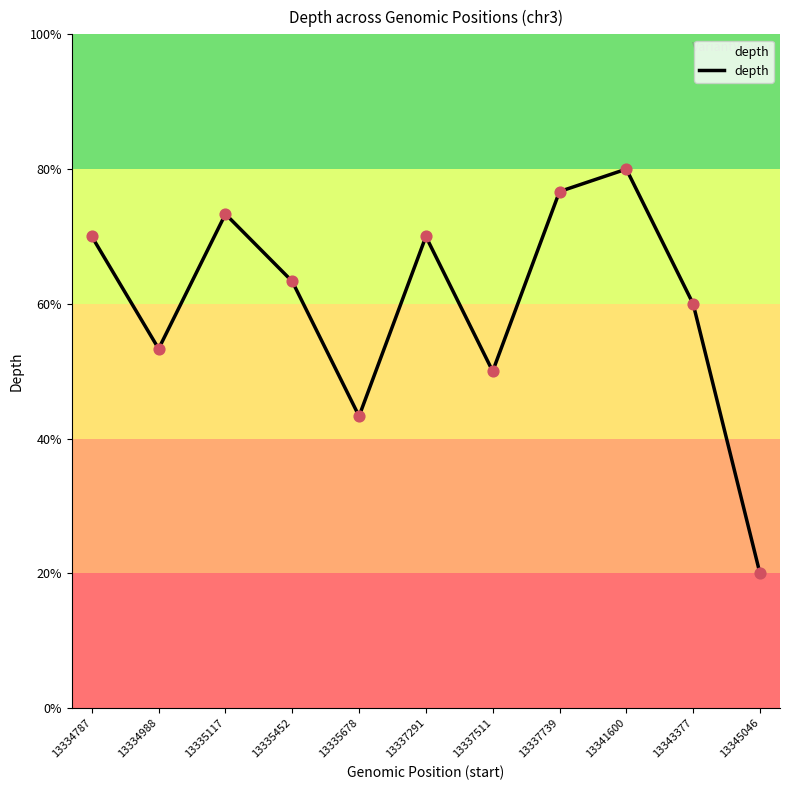

Is this an area chart (filled region under the line)?

Yes